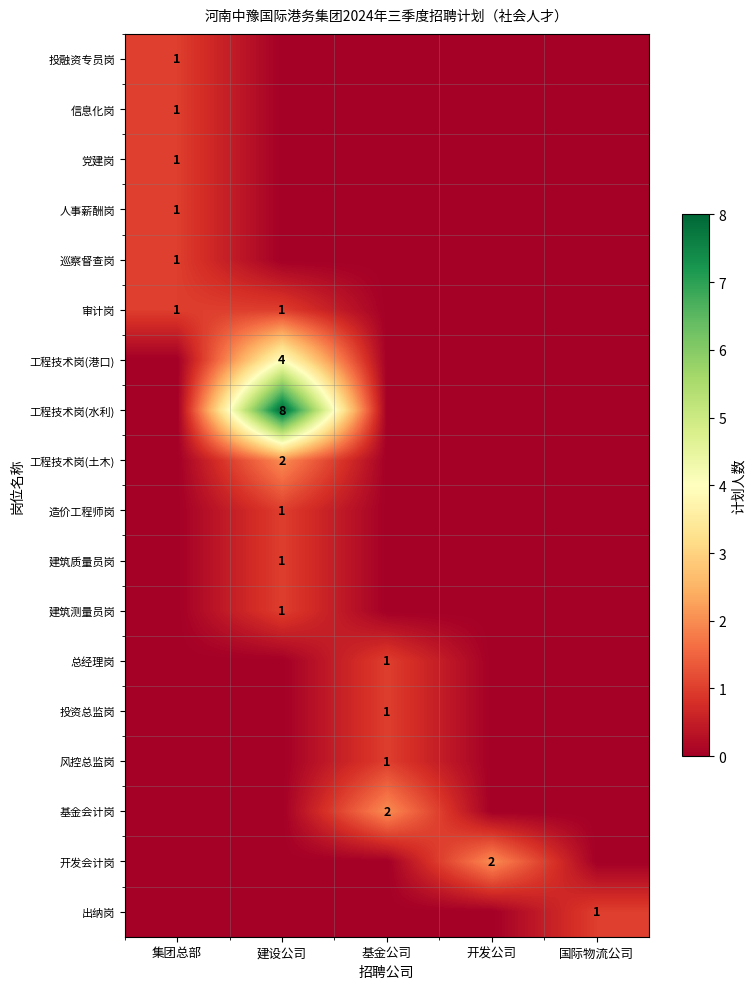

The 巡察督查岗 series shows 0 at 集团总部. True or false?

False